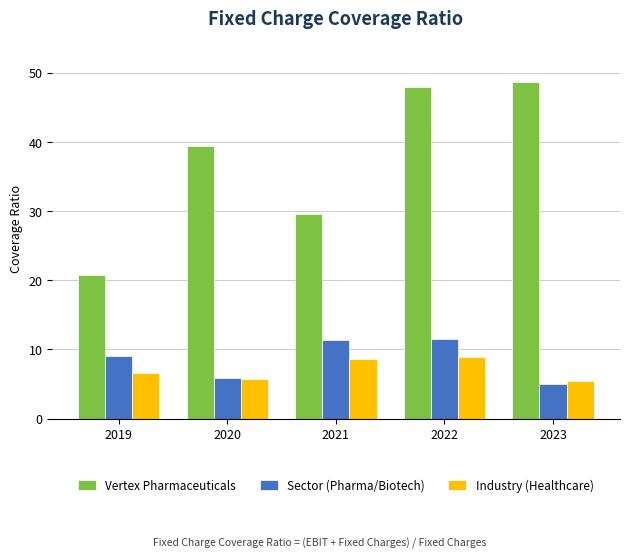

The Industry (Healthcare) series shows 8.8 at 2022. True or false?

True